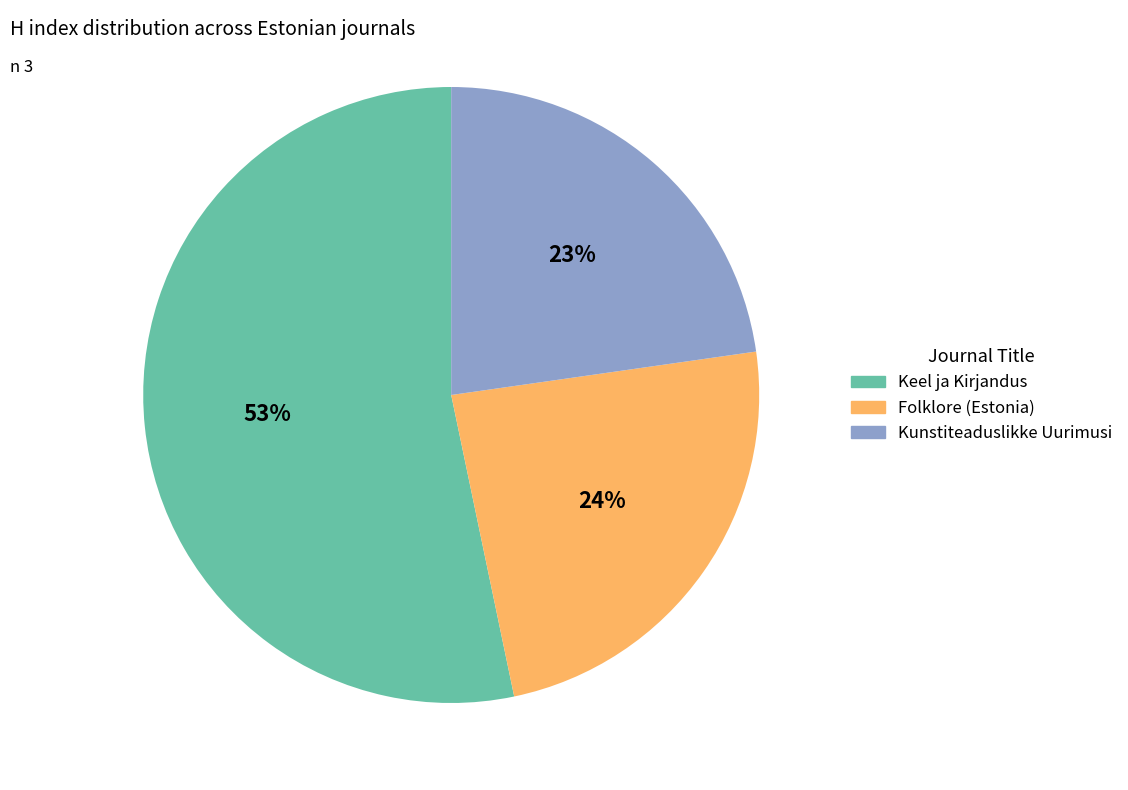

Is there a majority slice in this chart?

Yes